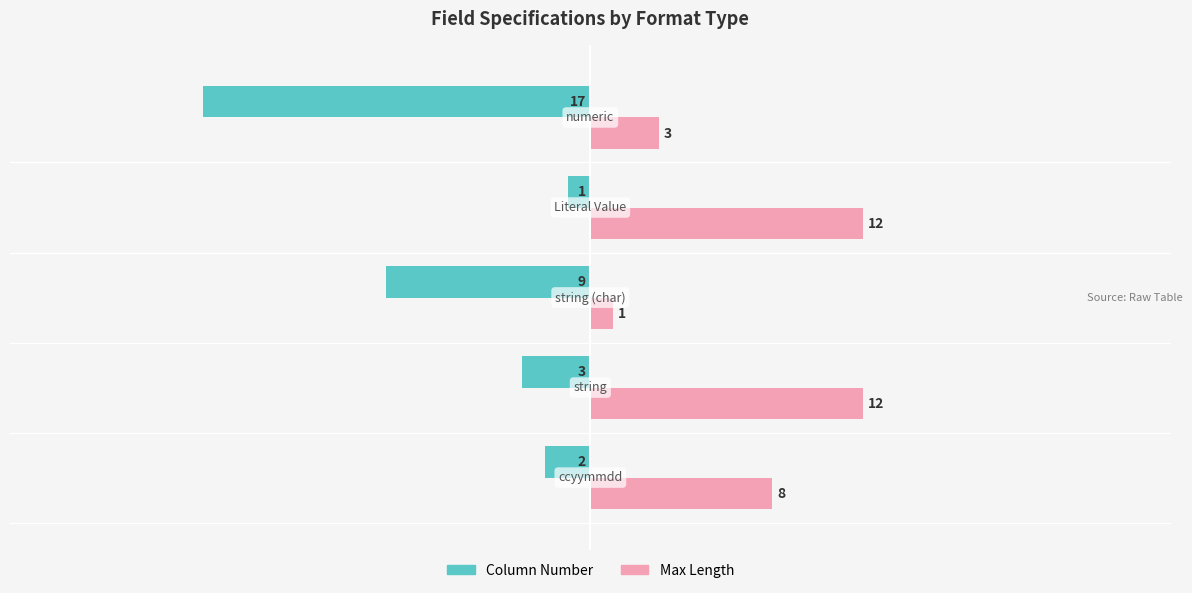

What are all the series names shown in the legend?

Column Number, Max Length